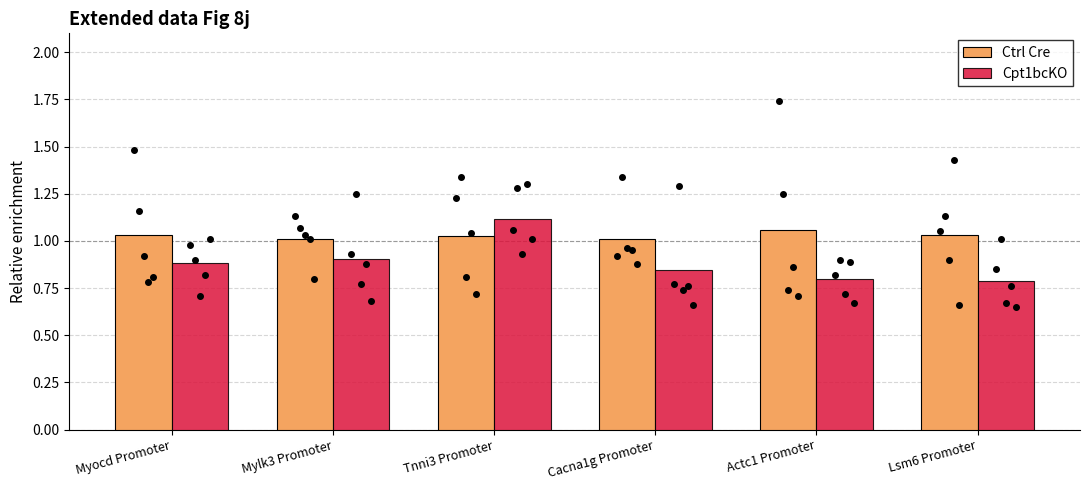

True or false: Cpt1bcKO has a value of 0.9 at Myocd Promoter.

True